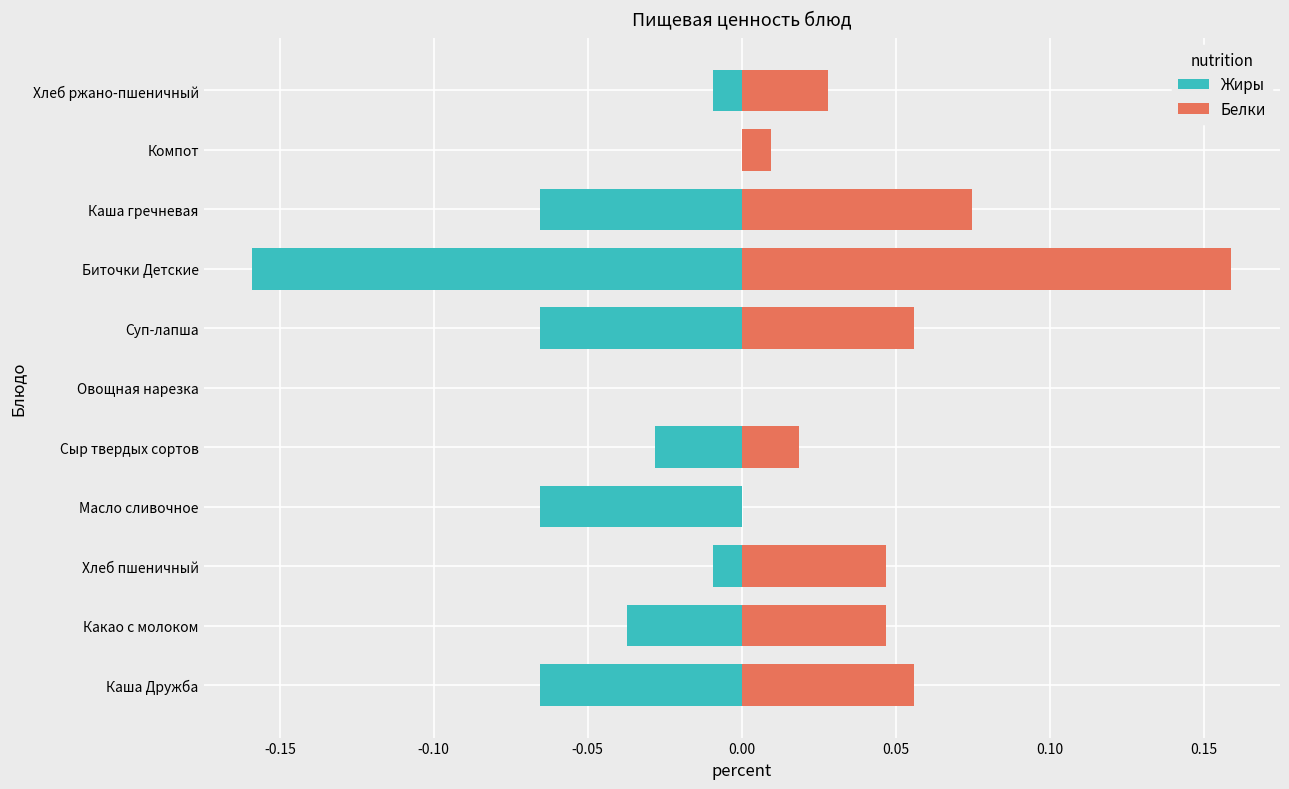

Count the number of categories in the chart.

11